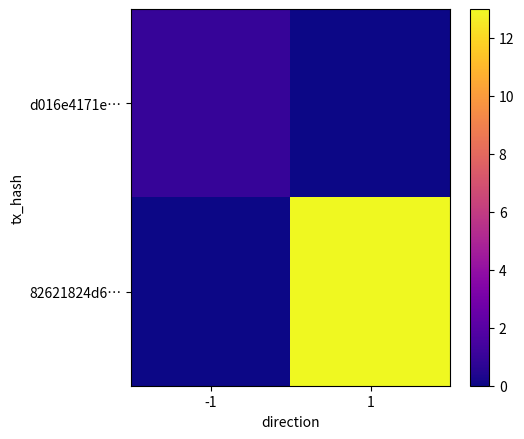

Reading left to right, transcribe all the data shown in this chart.

d016e4171e…: -1=1	1=0
82621824d6…: -1=0	1=13